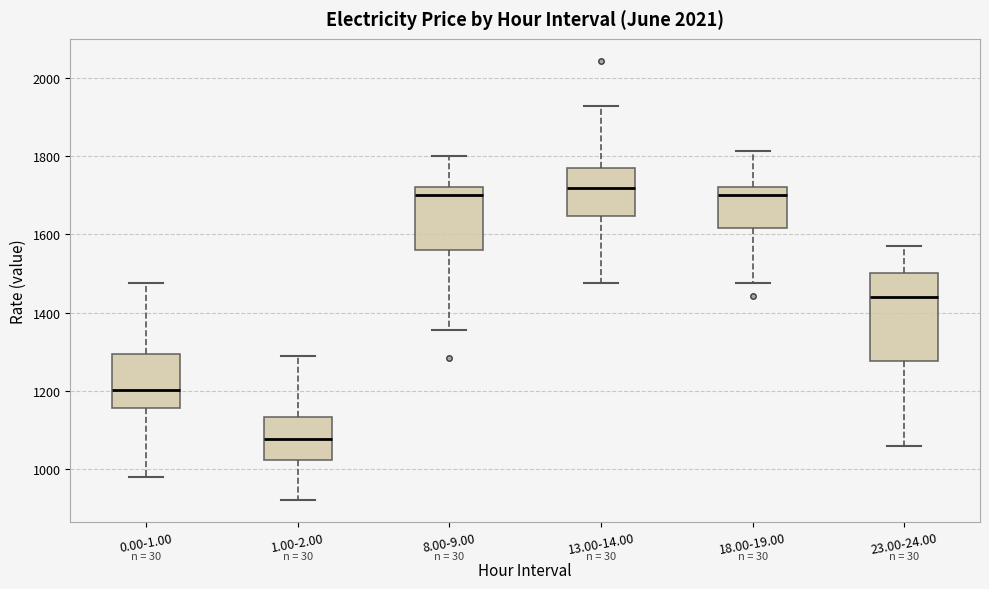

Where does the lower whisker of the box for 13.00-14.00 end on the y-axis? The values are not printed on the chart, so give them approximately, as read against the axis.

1480